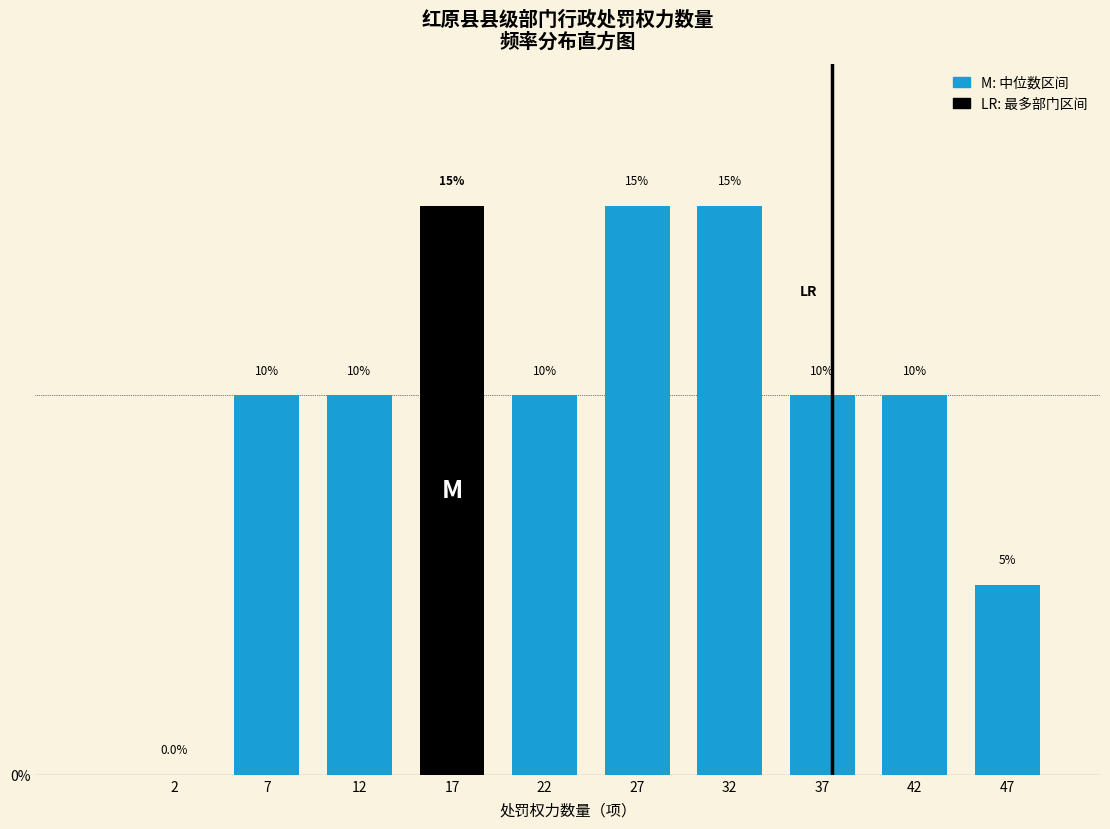

Reading left to right, transcribe this chart: for each bar, give the range it covers on the x-axis and its height.

0 to 5: 0.0
5 to 10: 10.0
10 to 15: 10.0
15 to 20: 15.0
20 to 25: 10.0
25 to 30: 15.0
30 to 35: 15.0
35 to 40: 10.0
40 to 45: 10.0
45 to 50: 5.0